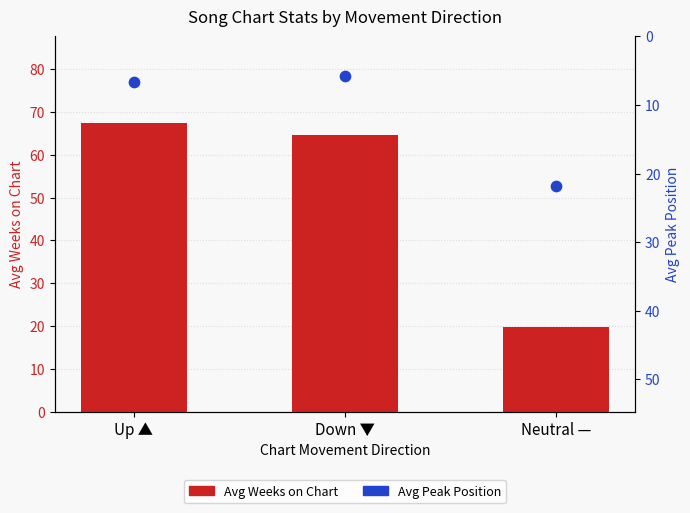

Which series reaches the minimum Y coordinate?

Avg Peak Position